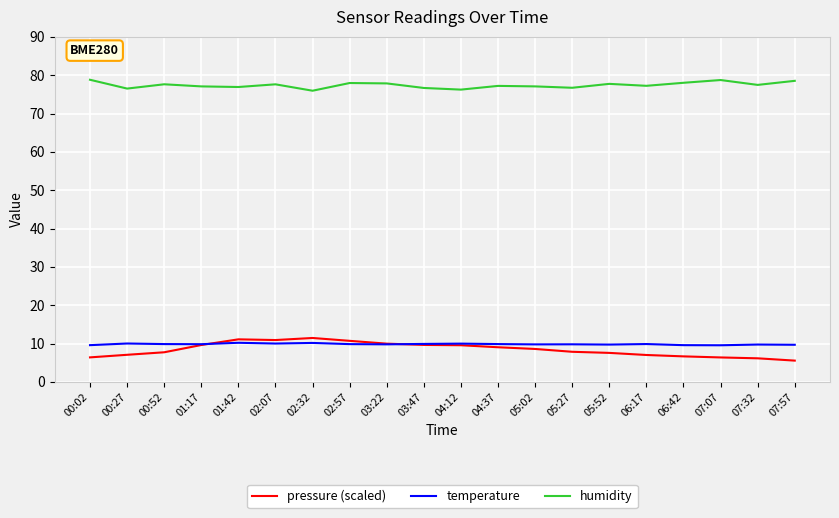

Is this an area chart (filled region under the line)?

No